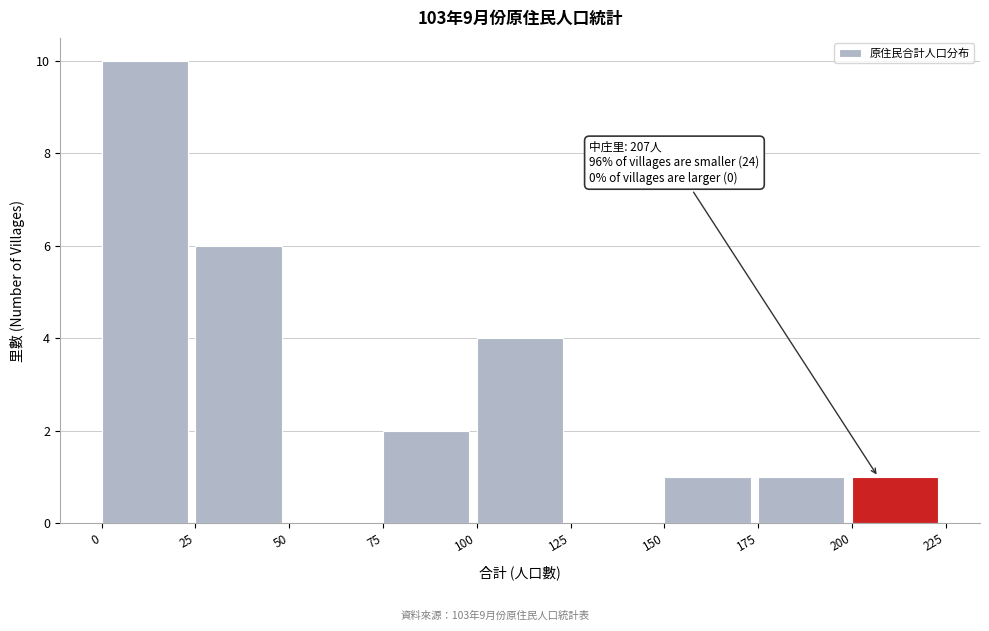

Over which range of the x-axis is the bar tallest?

0 to 25